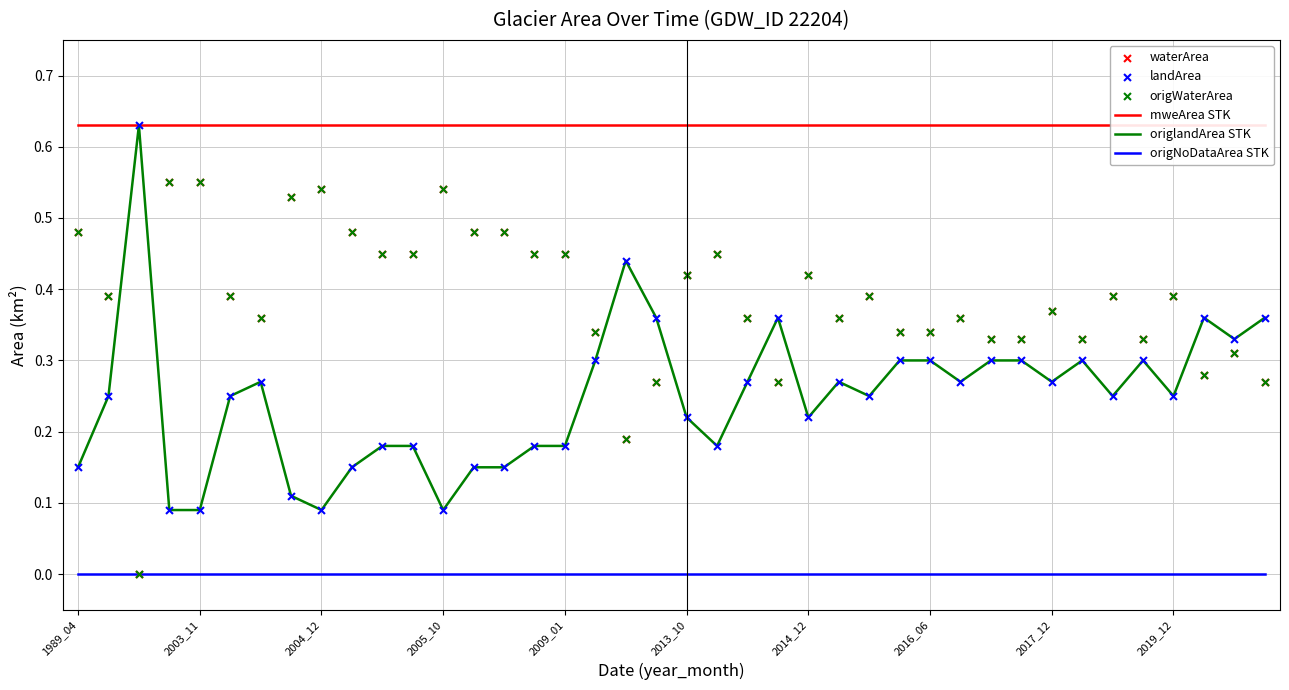

True or false: origNoDataArea STK and origlandArea STK intersect in this chart.

False